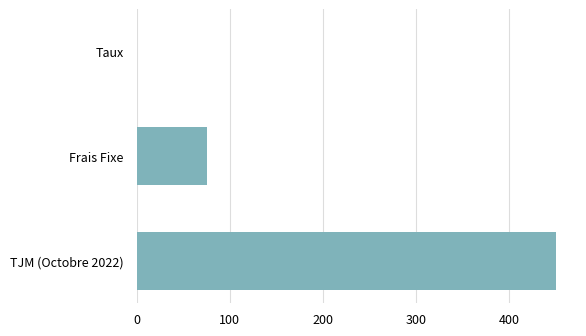

What is the approximate value at Frais Fixe?

75.0